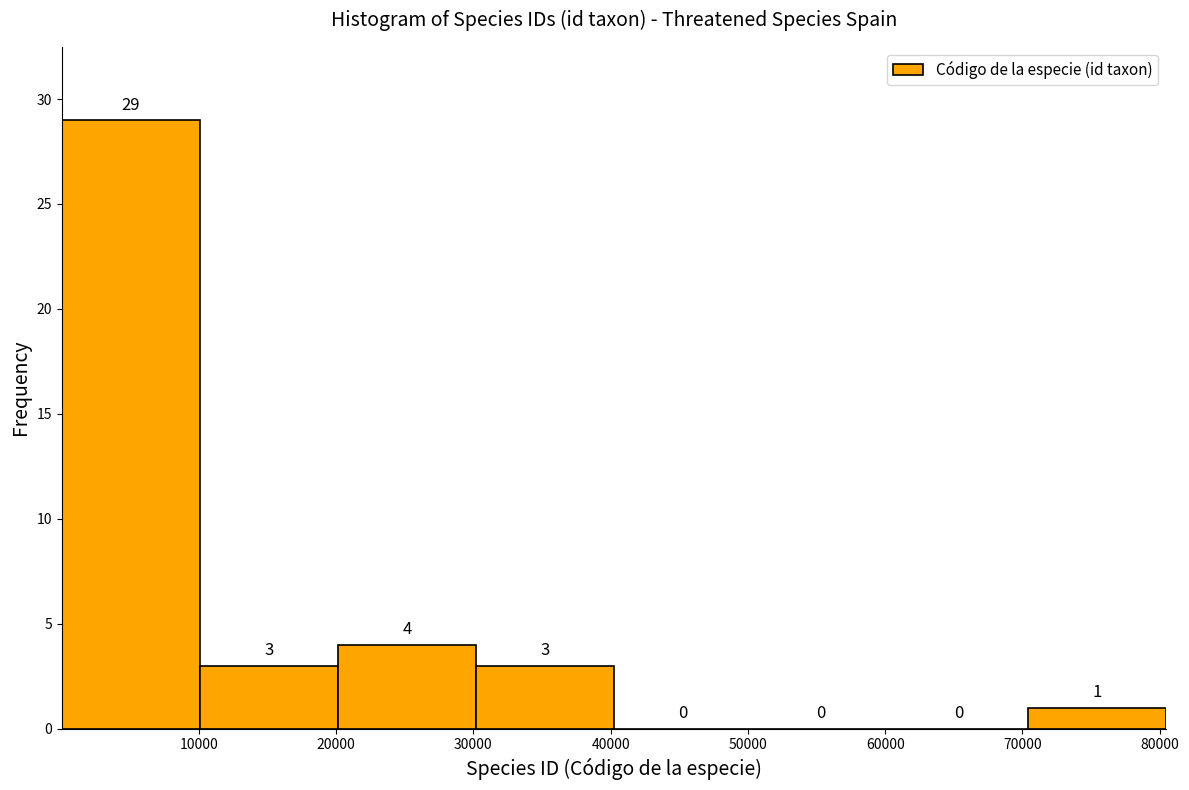

Reading left to right, transcribe this chart: for each bar, give the range it covers on the x-axis and its height. The bar edges are not printed on the chart, so give them approximately, as read against the axis.

0 to 10000: 29
10000 to 20000: 3
20000 to 30000: 4
30000 to 40000: 3
40000 to 50000: 0
50000 to 60000: 0
60000 to 70000: 0
70000 to 80000: 1